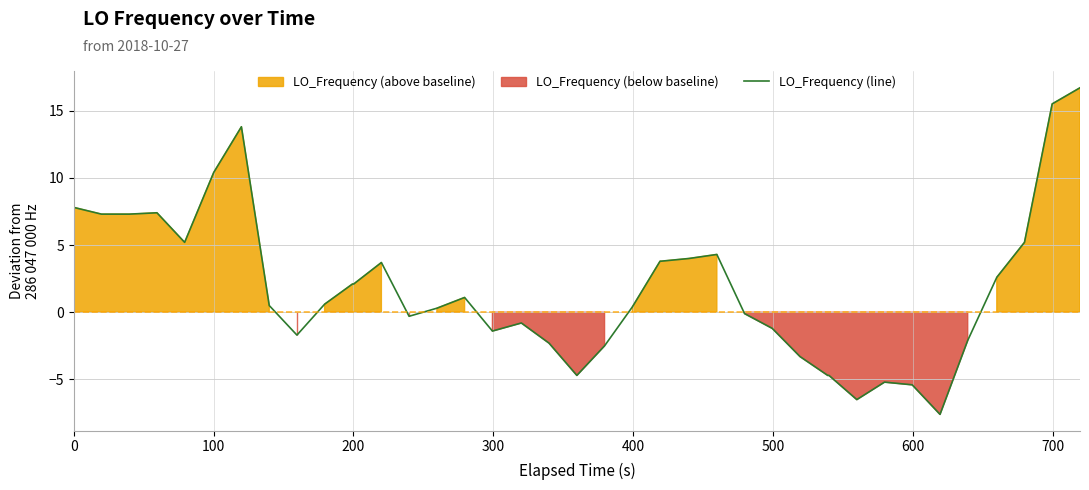

Reading left to right, list all the values displayed in this chart.

7.8	7.3	7.3	7.4	5.2	10.4	13.8	0.5	-1.7	0.6	2.1	2.1	3.7	-0.3	0.3	1.1	-1.4	-0.8	-2.3	-4.7	-2.5	0.4	3.8	3.8	4.0	4.3	-0.1	-1.2	-3.3	-4.7	-4.7	-6.5	-5.2	-5.4	-7.6	-2.1	2.6	5.2	15.5	16.7